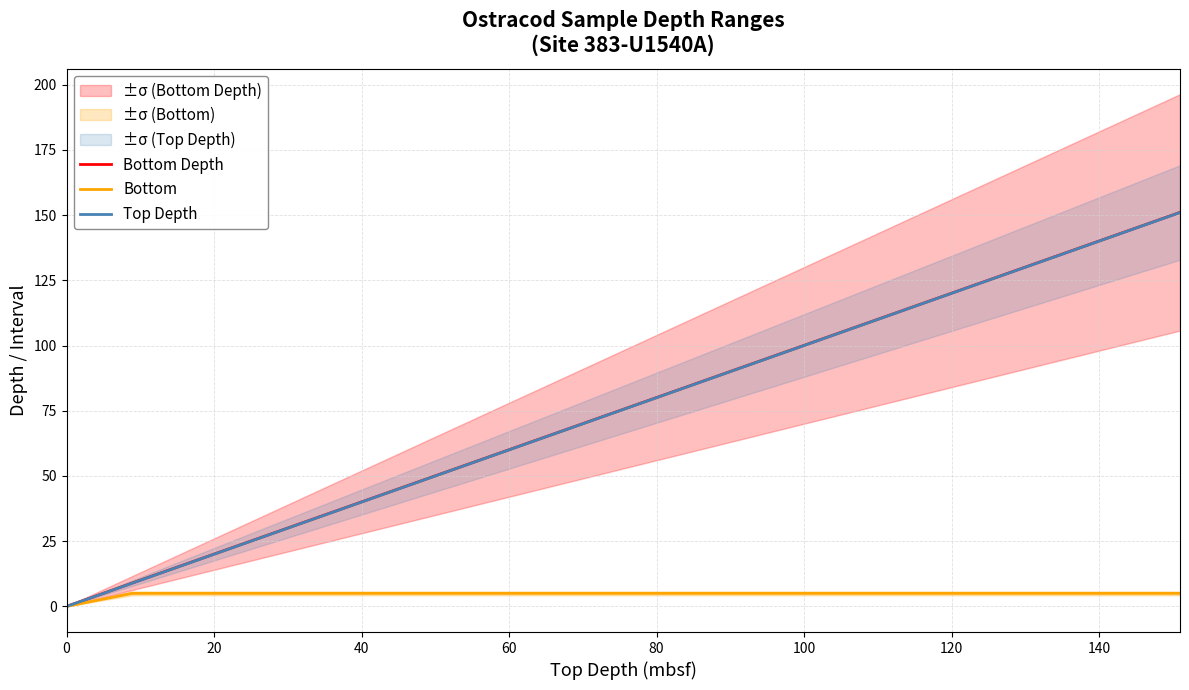

How many categories are shown in the chart?

17